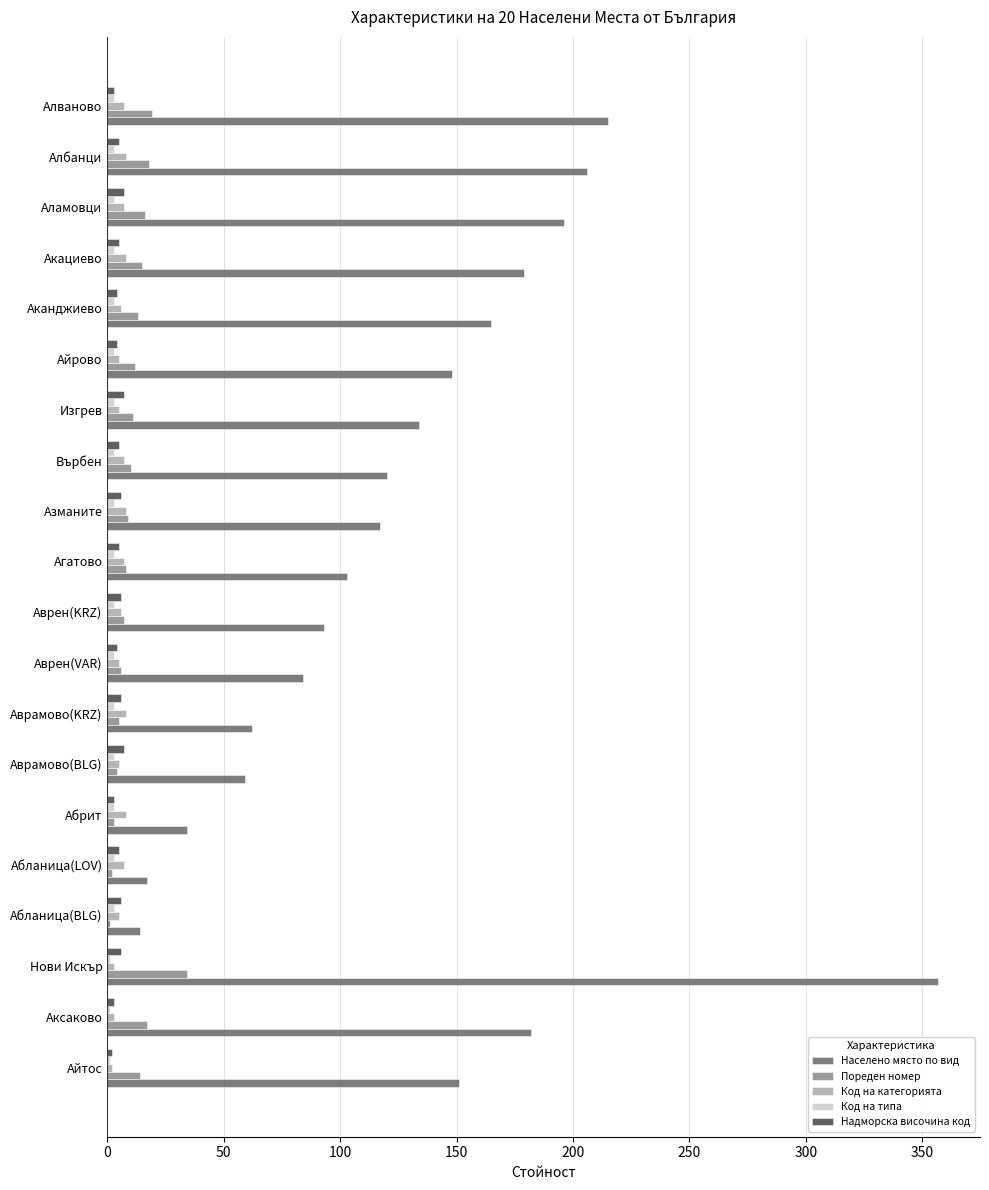

What is the greatest value displayed?

357